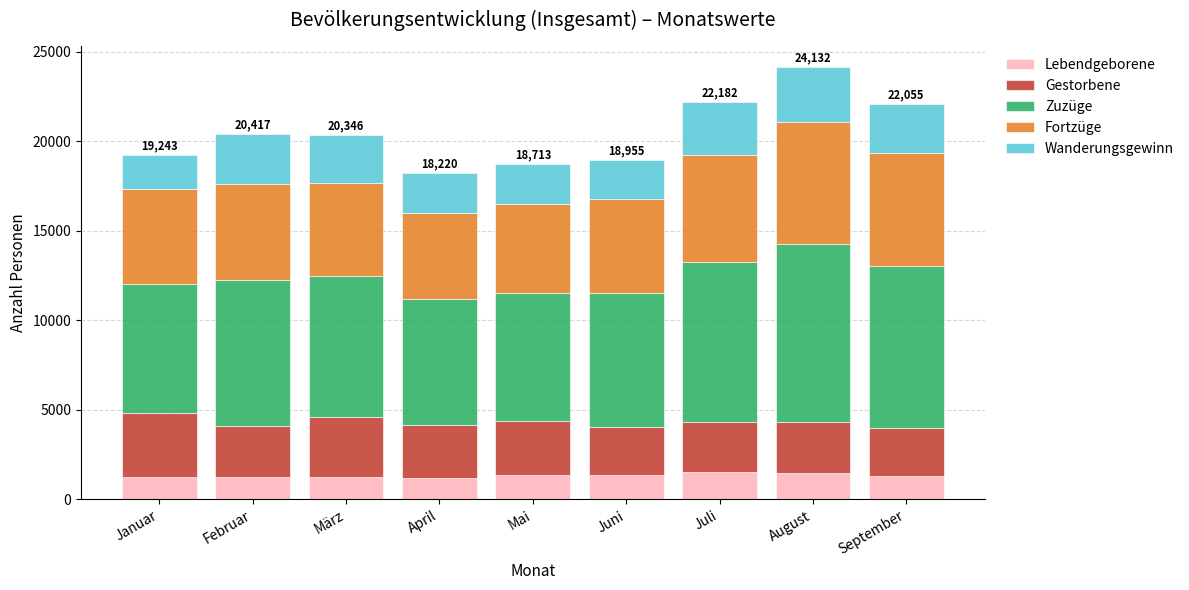

The value of Lebendgeborene at Juli is 1553. True or false?

True